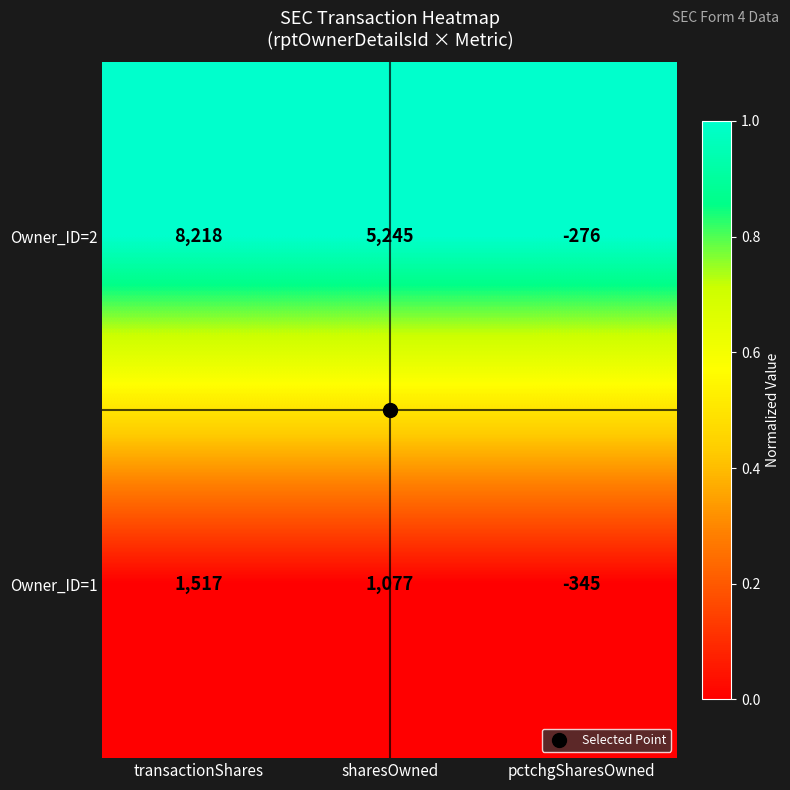

At which label does Owner_ID=2 reach its minimum?

pctchgSharesOwned